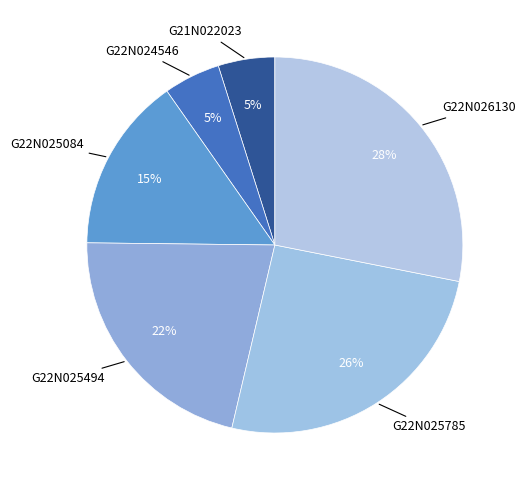

Which slice is the smallest?

G21N022023 #1